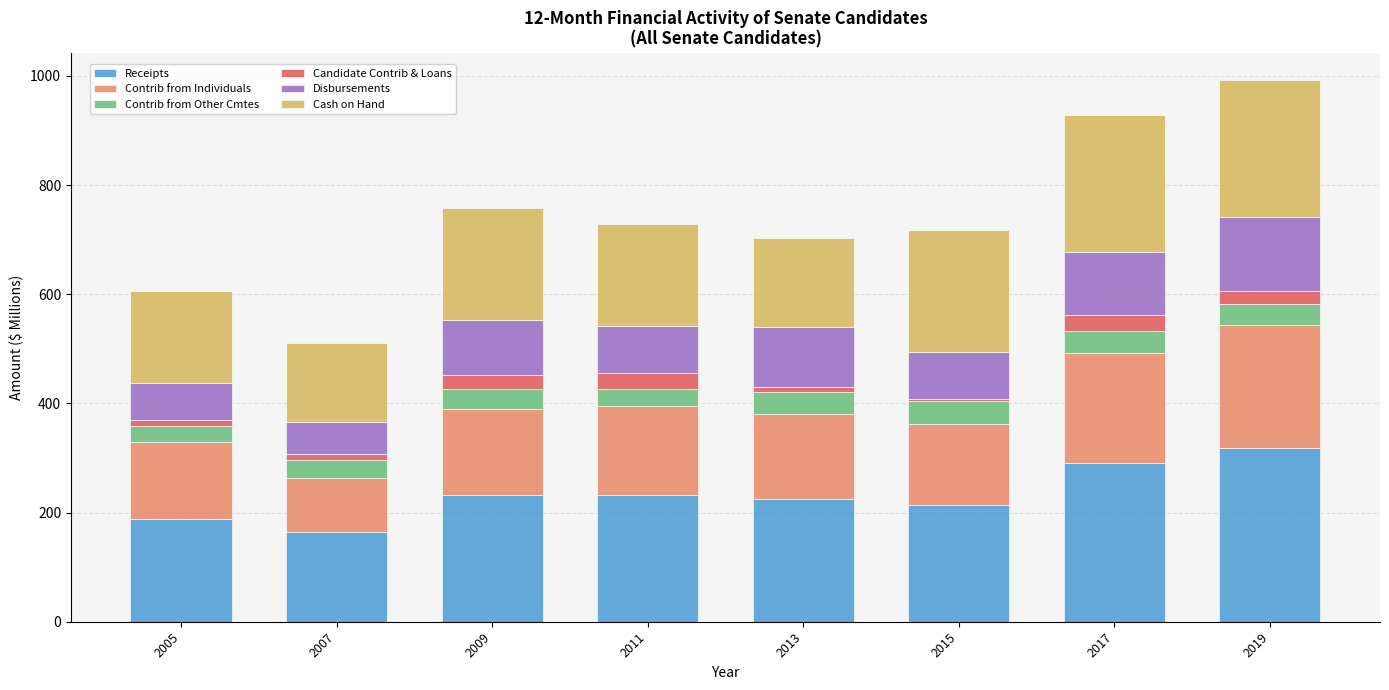

What are all the series names shown in the legend?

Receipts, Contrib from Individuals, Contrib from Other Cmtes, Candidate Contrib & Loans, Disbursements, Cash on Hand